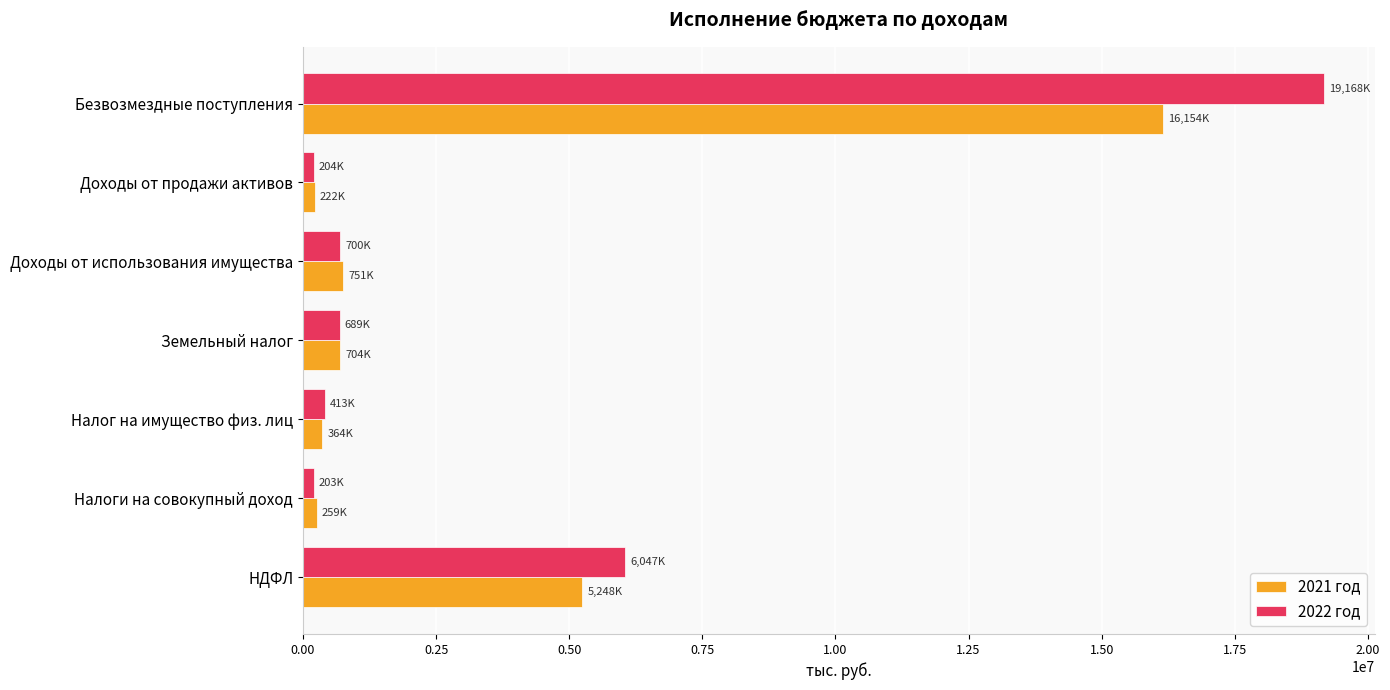

What is the sum of all 2021 год values?

23702317.5